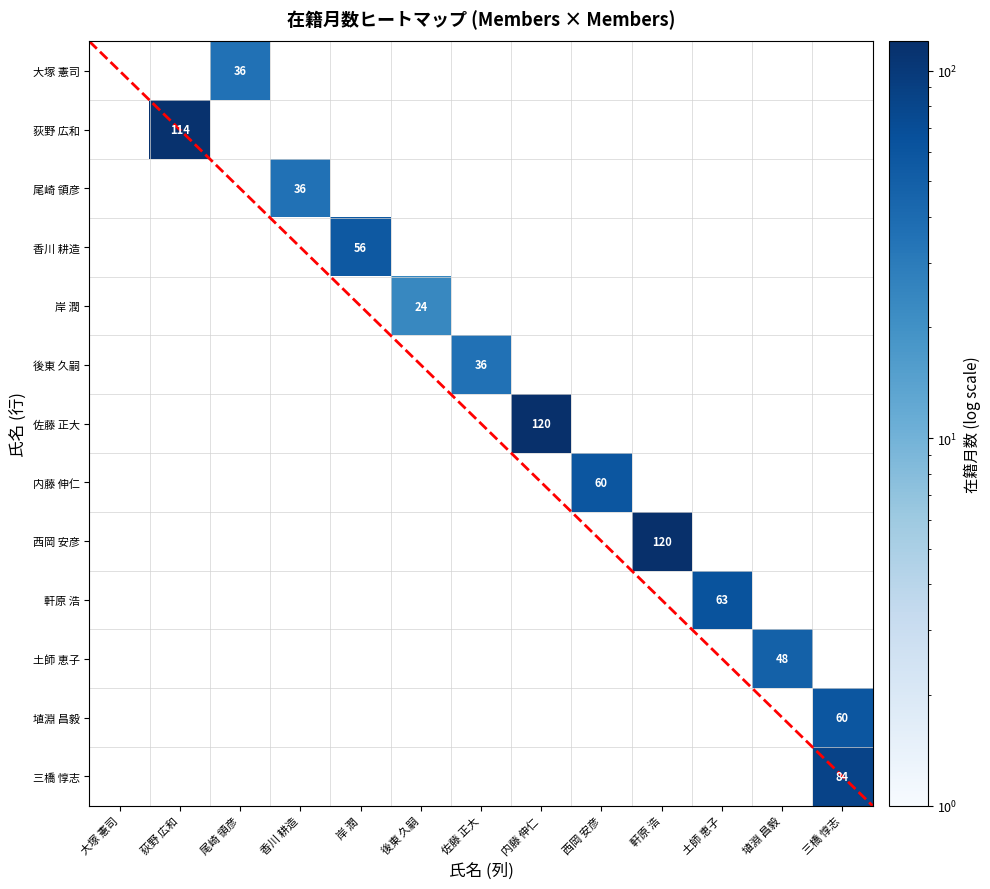

The value of 土師 恵子 at 5 is 18. True or false?

False